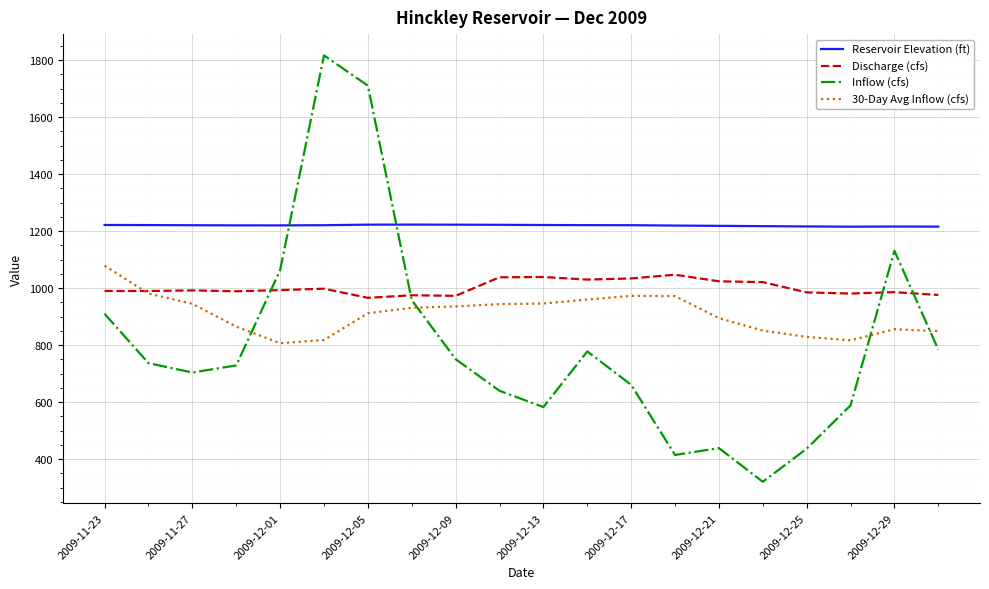

What is the lowest value of the Inflow (cfs) series?

321.0